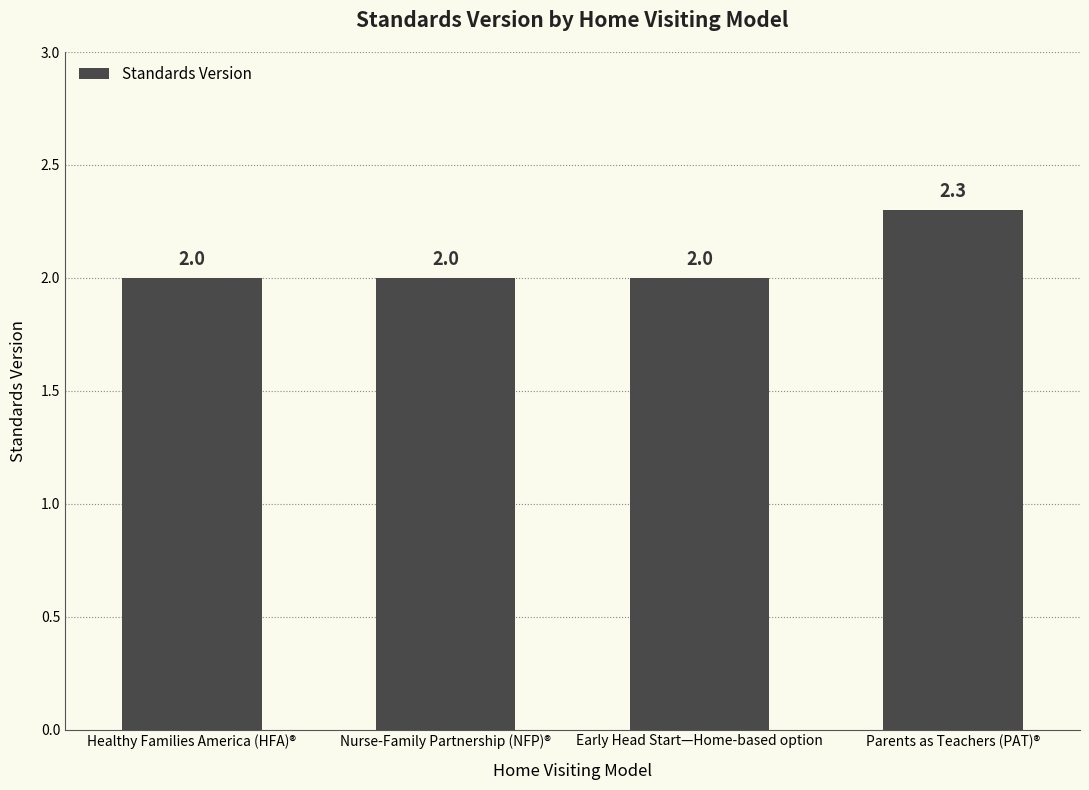

Is it true that the value at Early Head Start—Home-based option is 1.1?

False